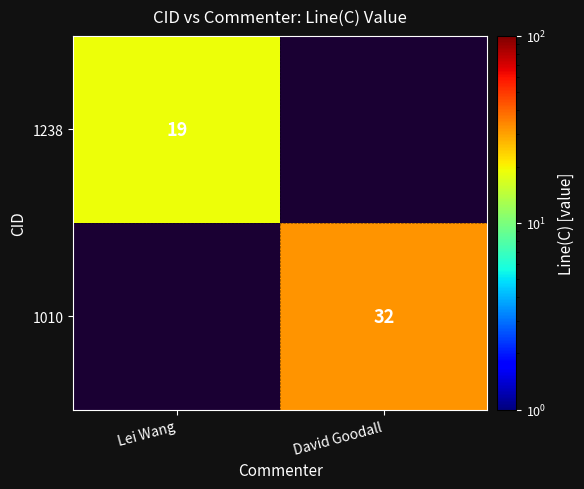

The value of 1010 at David Goodall is 32. True or false?

True